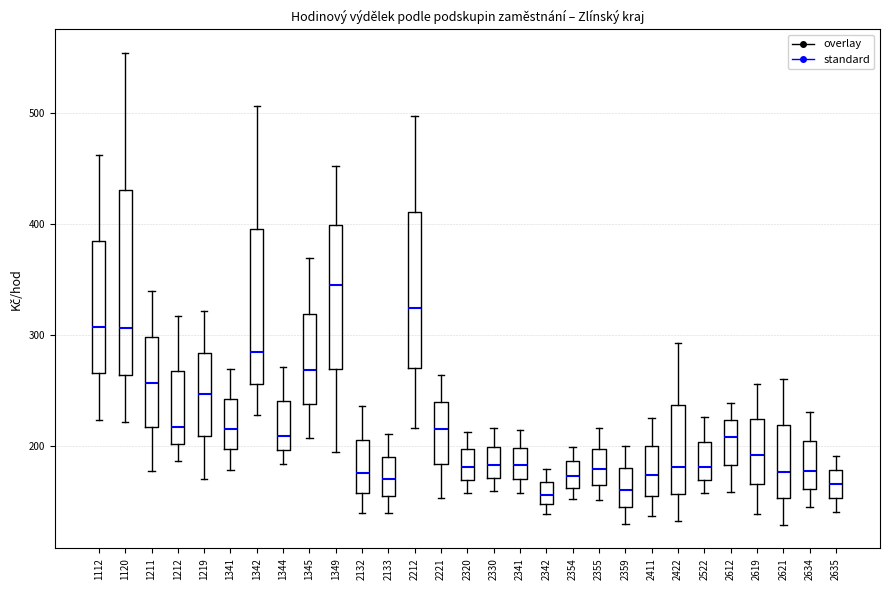

Comparing the boxes themselves (not the whiskers), which one is the tallest?

1120